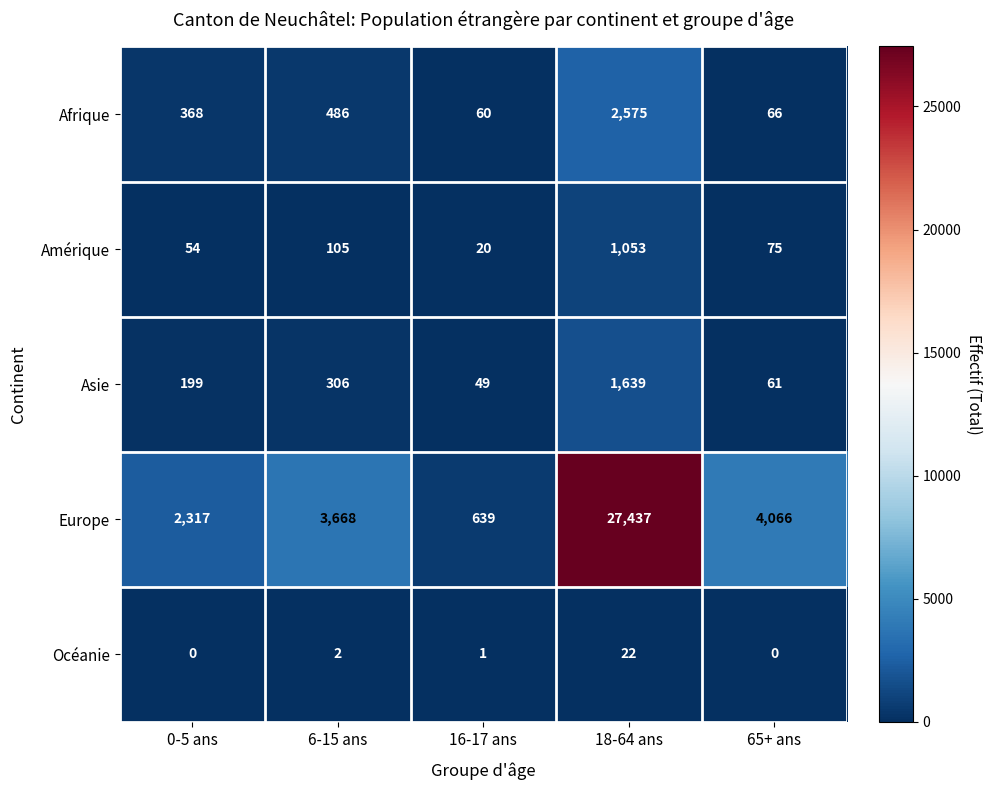

Where does the Océanie series first go above 1?

6-15 ans